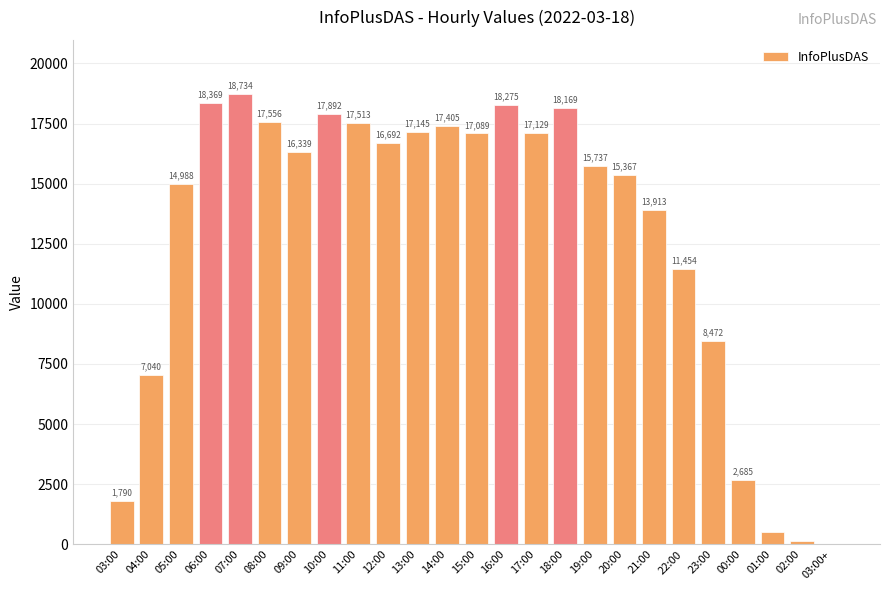

Which label corresponds to the largest value in the chart?

07:00